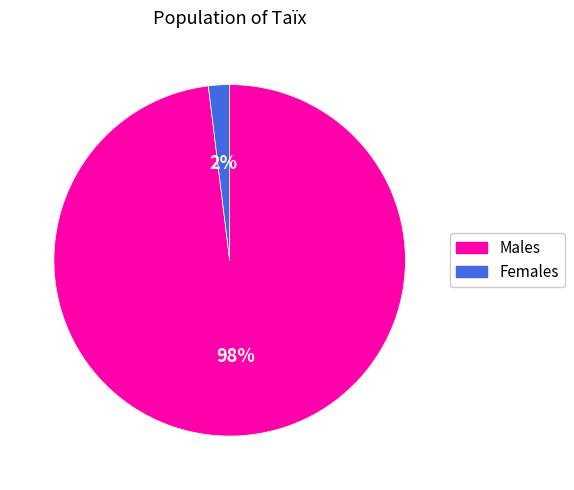

Does any single category account for the majority?

Yes